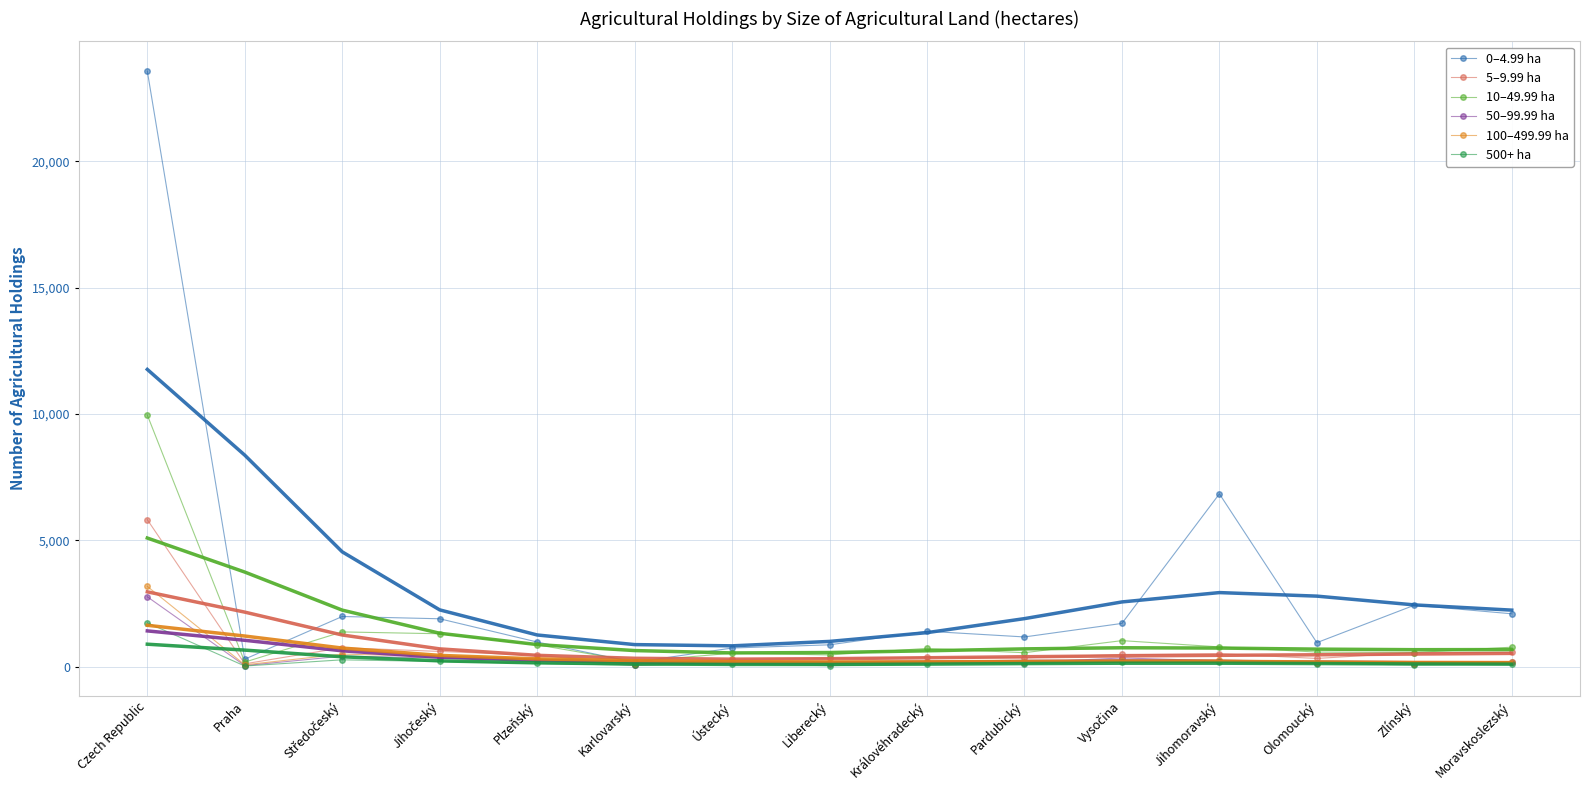

How many series are shown in this chart?

6